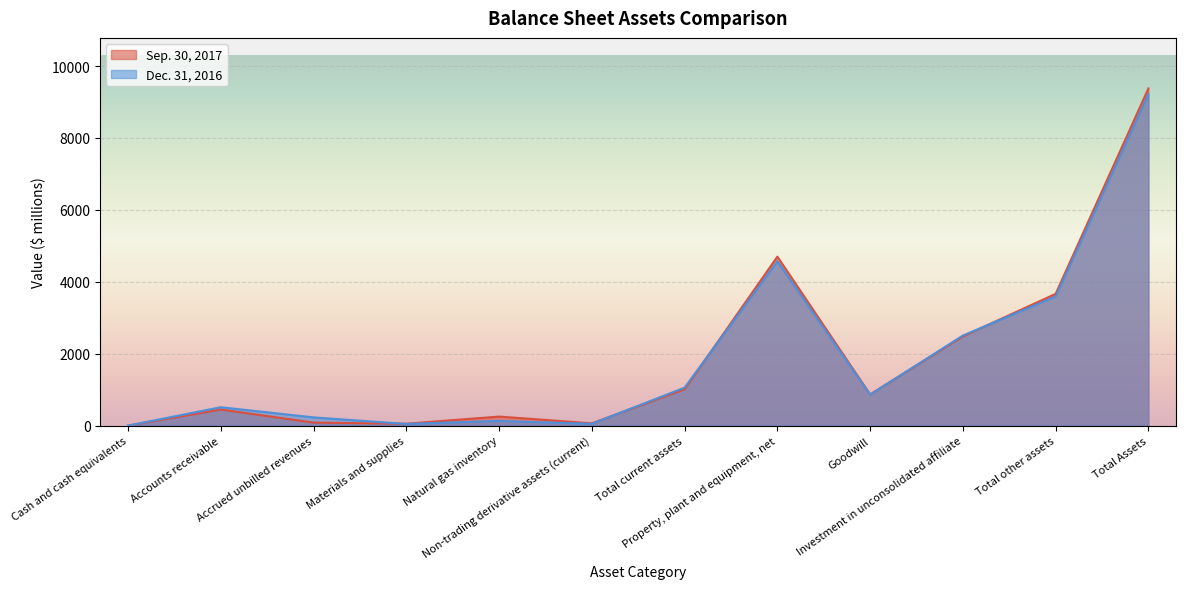

Which series has the widest spread of values?

Sep. 30, 2017